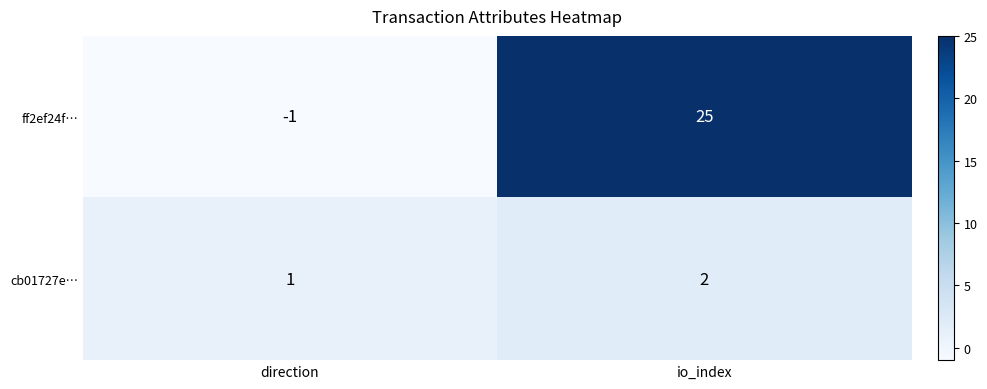

The value of cb01727e… at io_index is 2. True or false?

True